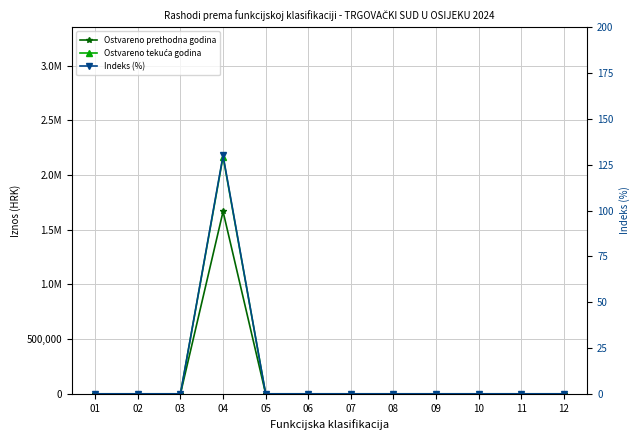

What is the sum of all Indeks (%) values?

130.0